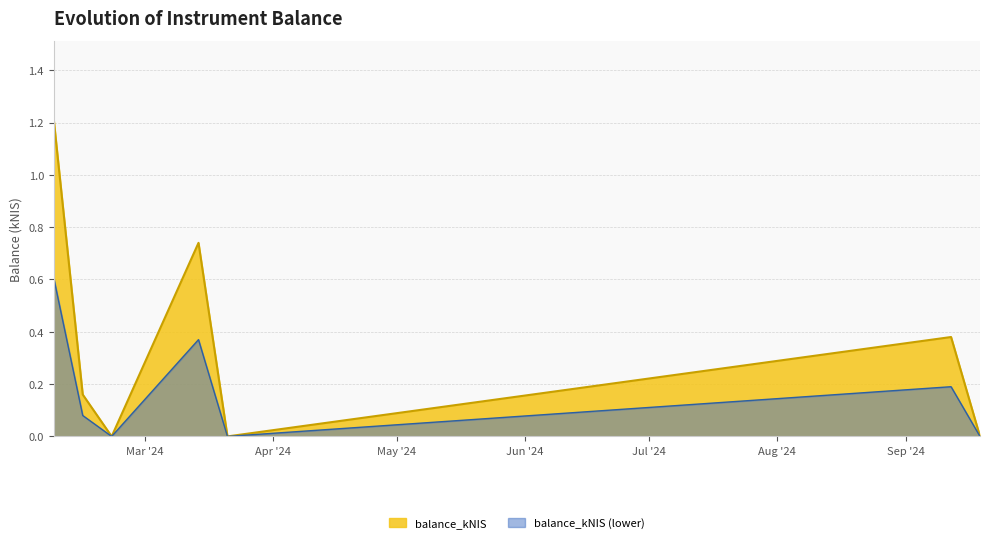

How many points are higher than both their immediate neighbors (excluding endpoints)?

2